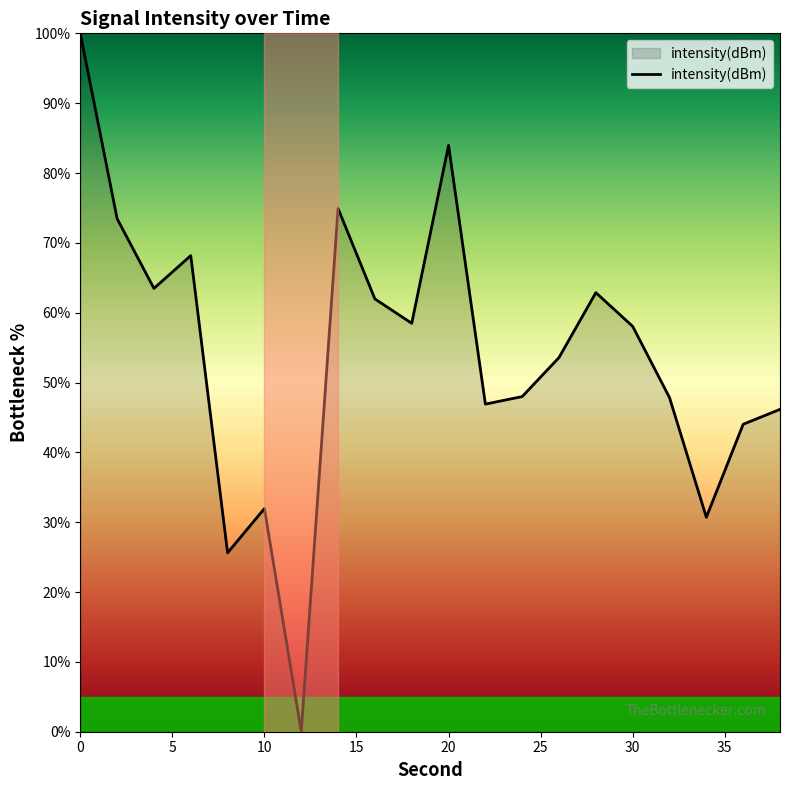

How many interior local peaks (higher than both neighbors) does the data have?

5